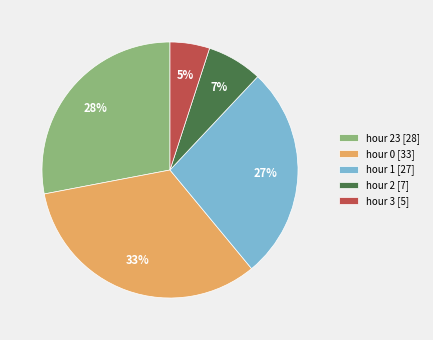

Count the number of slices in the pie.

5